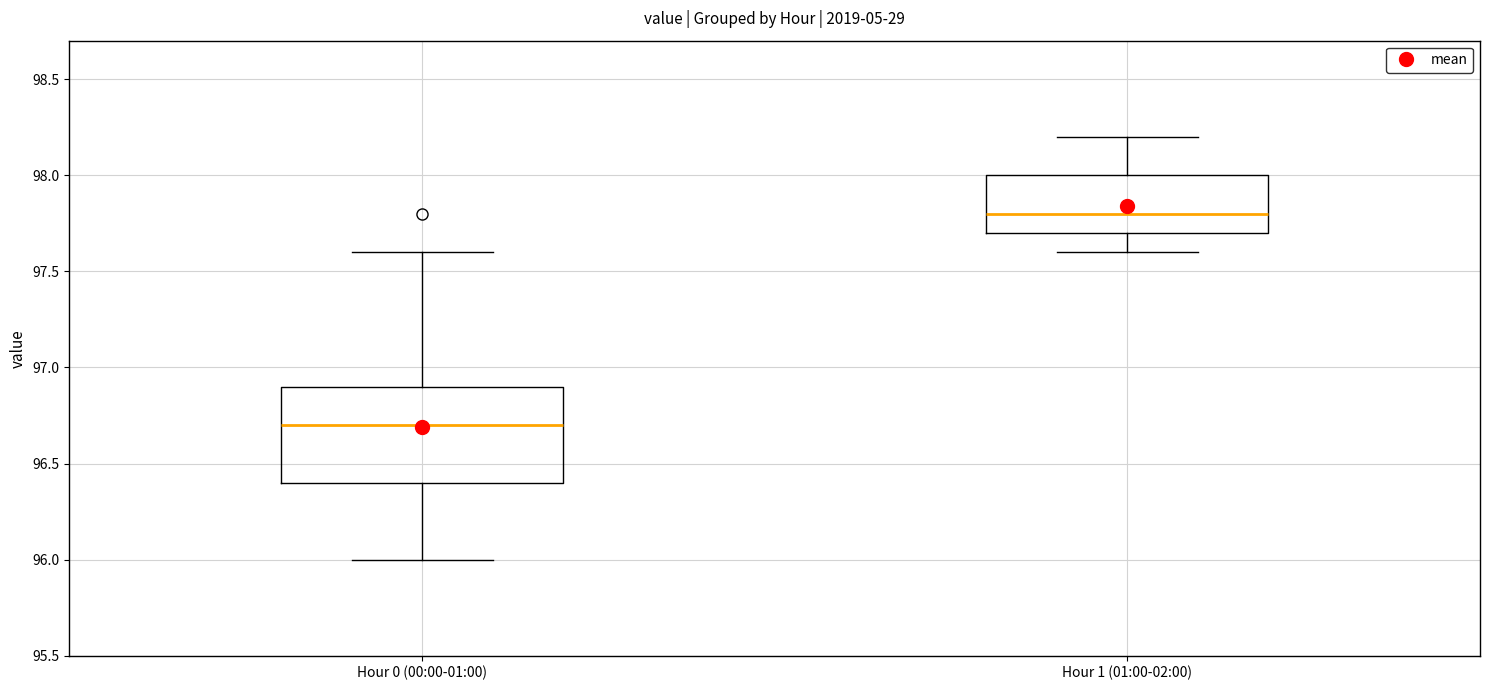

Which box is the tallest, from its lower edge to its upper edge?

Hour 0 (00:00-01:00)